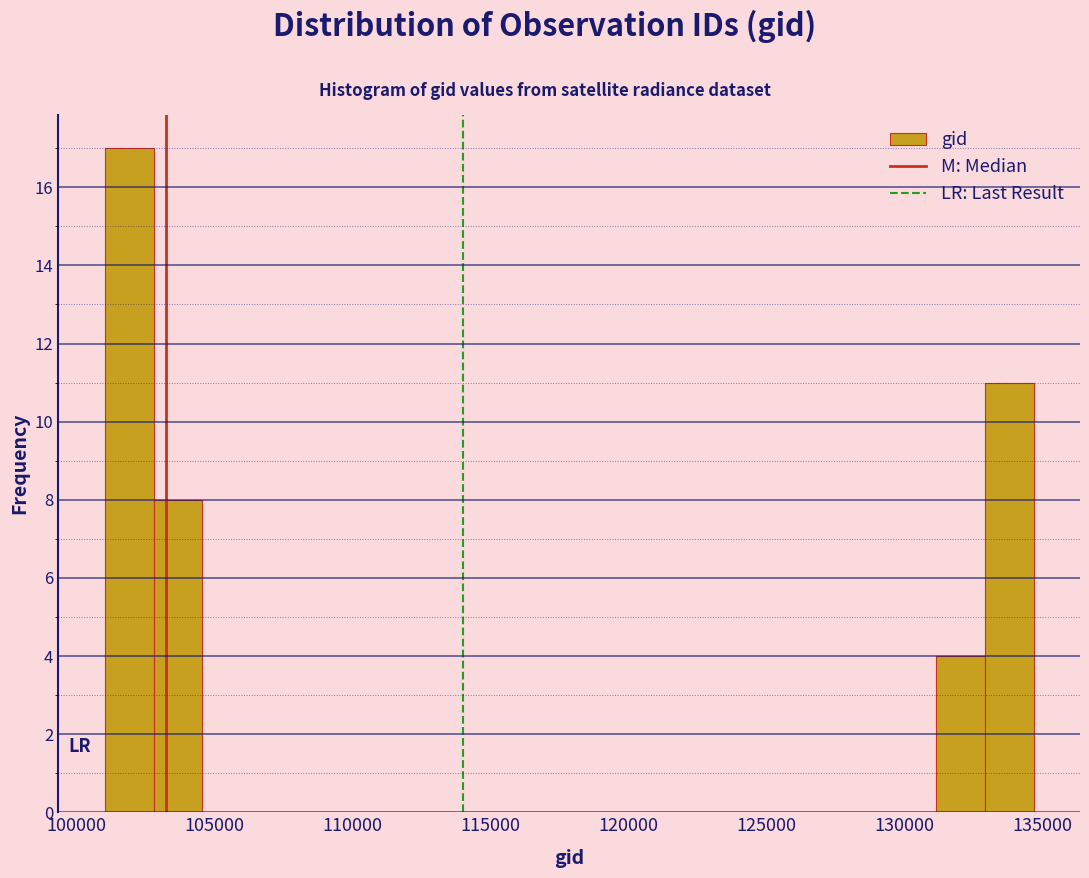

Read against the x-axis, roughly where is the centre of the tallest bar?

102000